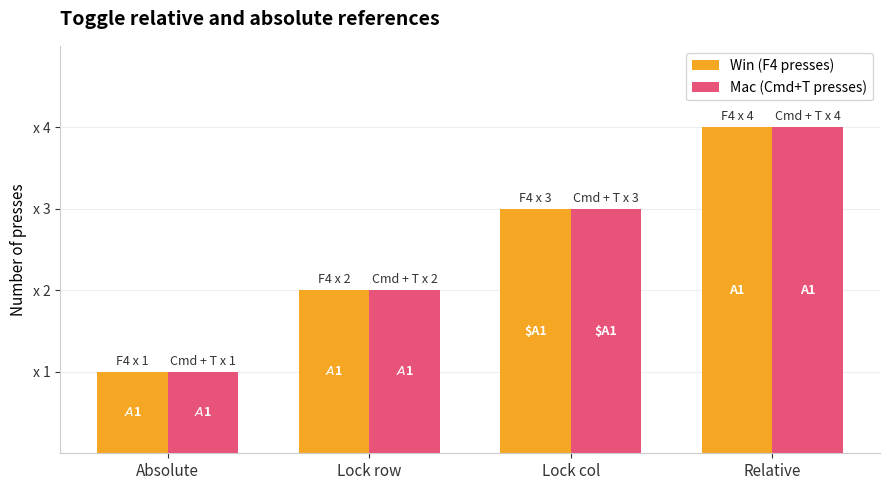

What is the value of the Win (F4 presses) bar at the 1st from the left?

1